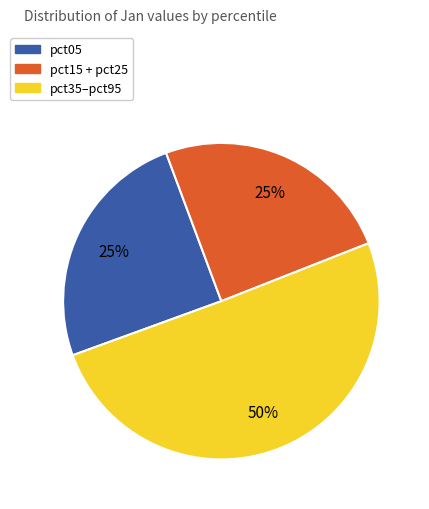

To the nearest percent, what is the average slice percentage?

33%